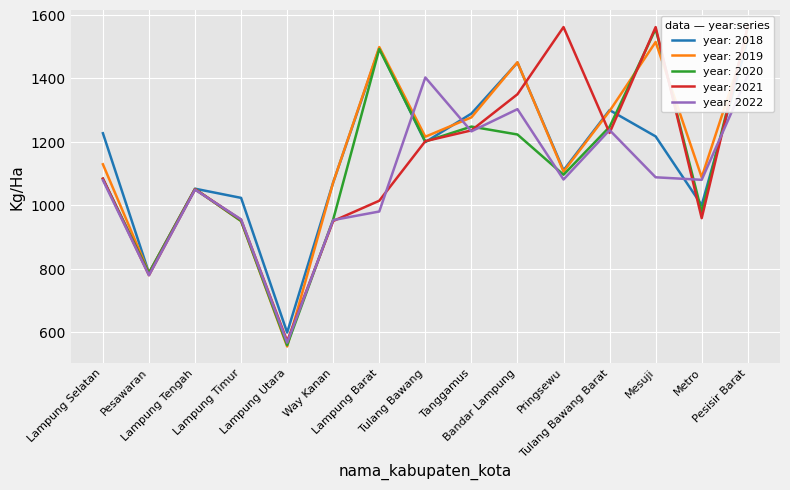

True or false: tahun_2019 has a value of 750 at Way Kanan.

False